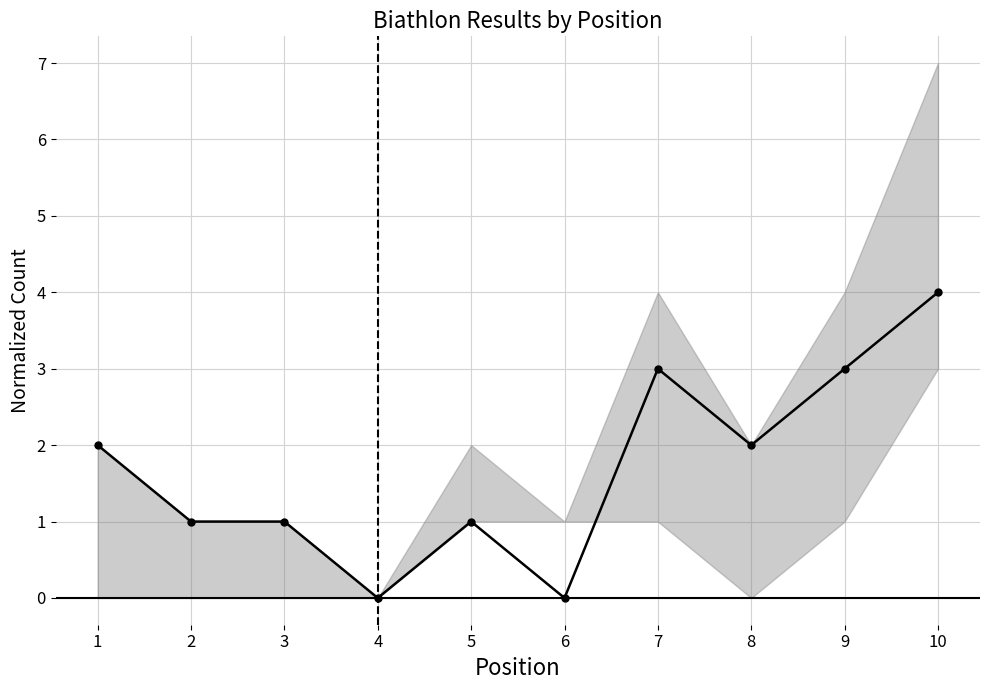

Reading left to right, transcribe all the data shown in this chart.

2	1	1	0	1	0	3	2	3	4